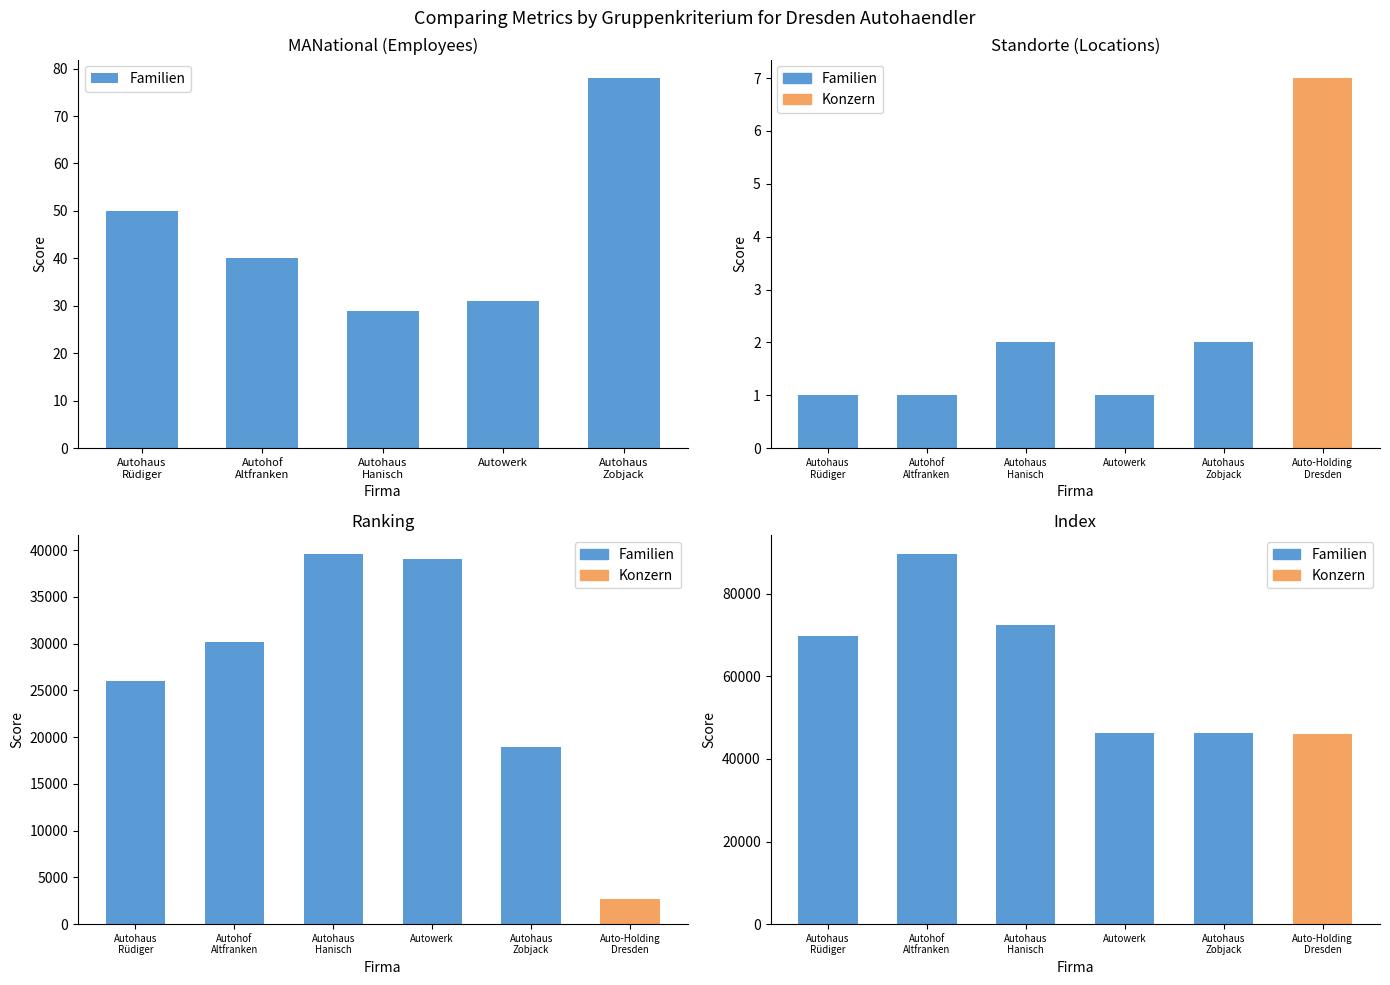

What is the difference between the maximum and minimum values?

49